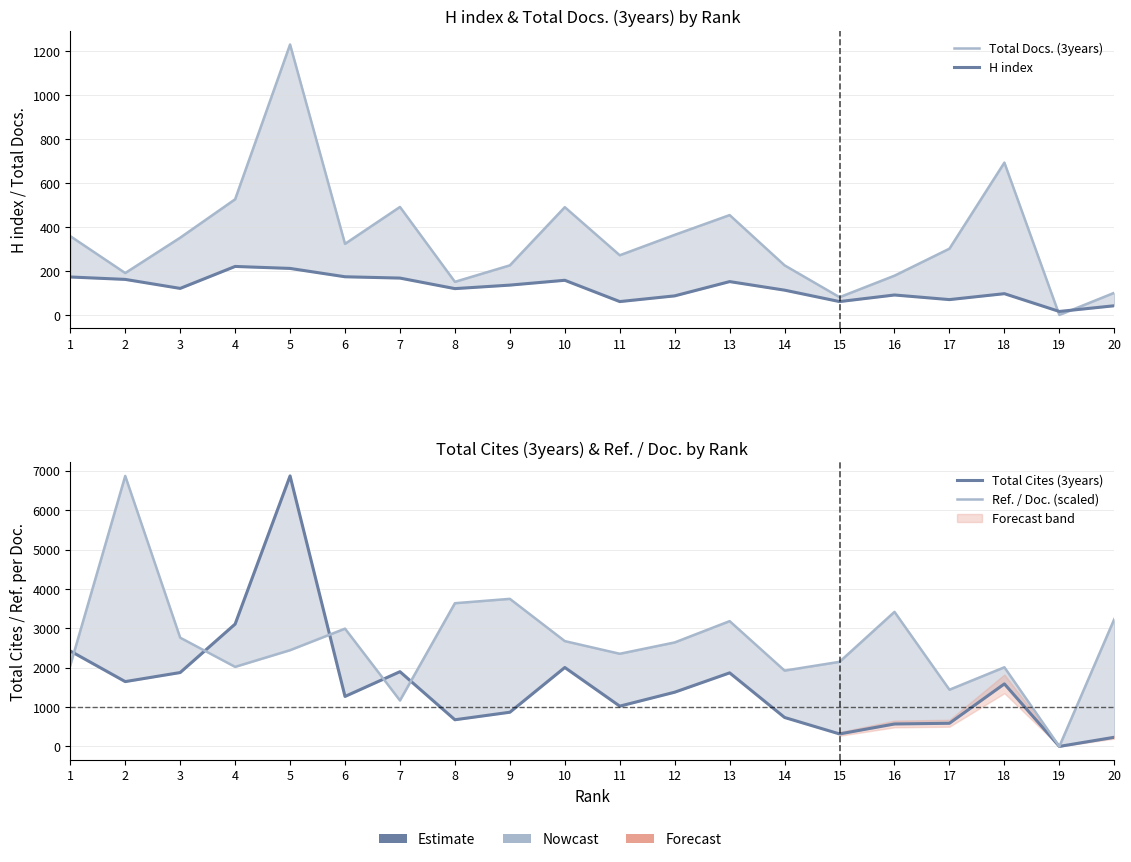

The value of H index at 7 is 245.2. True or false?

False